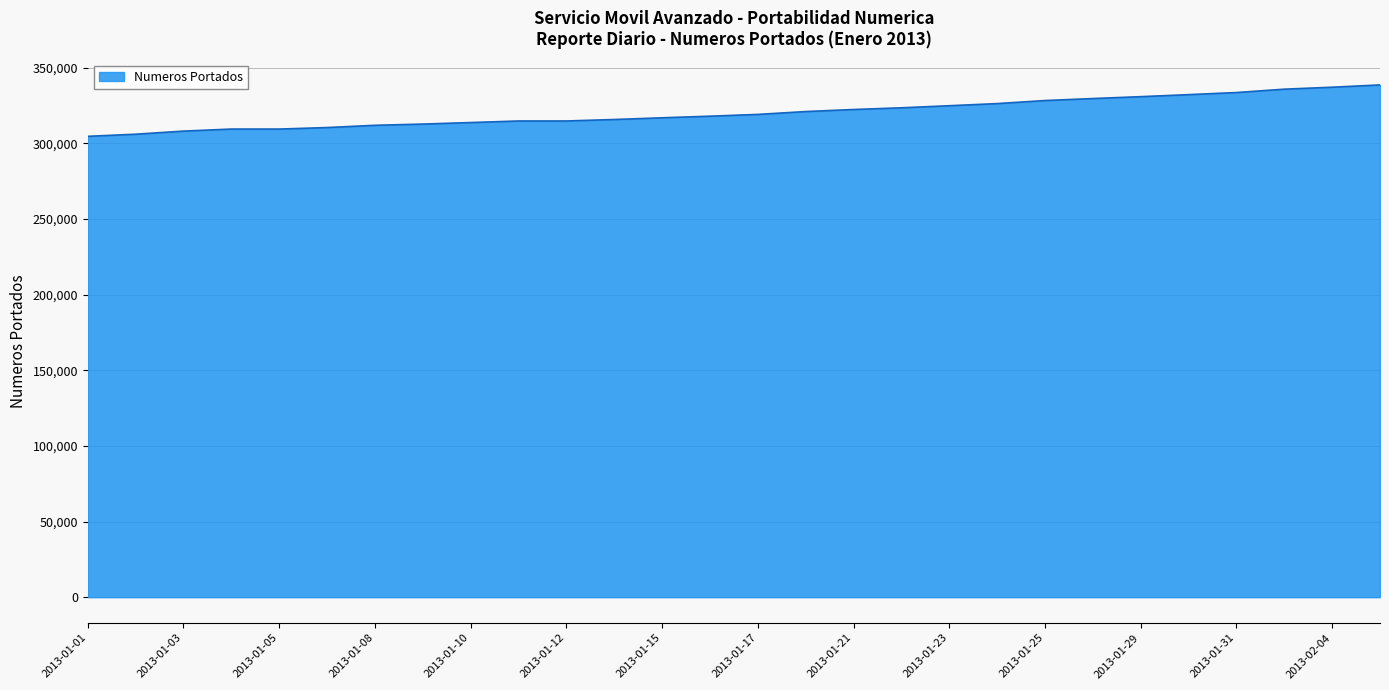

What is the maximum value shown in the chart?

338540